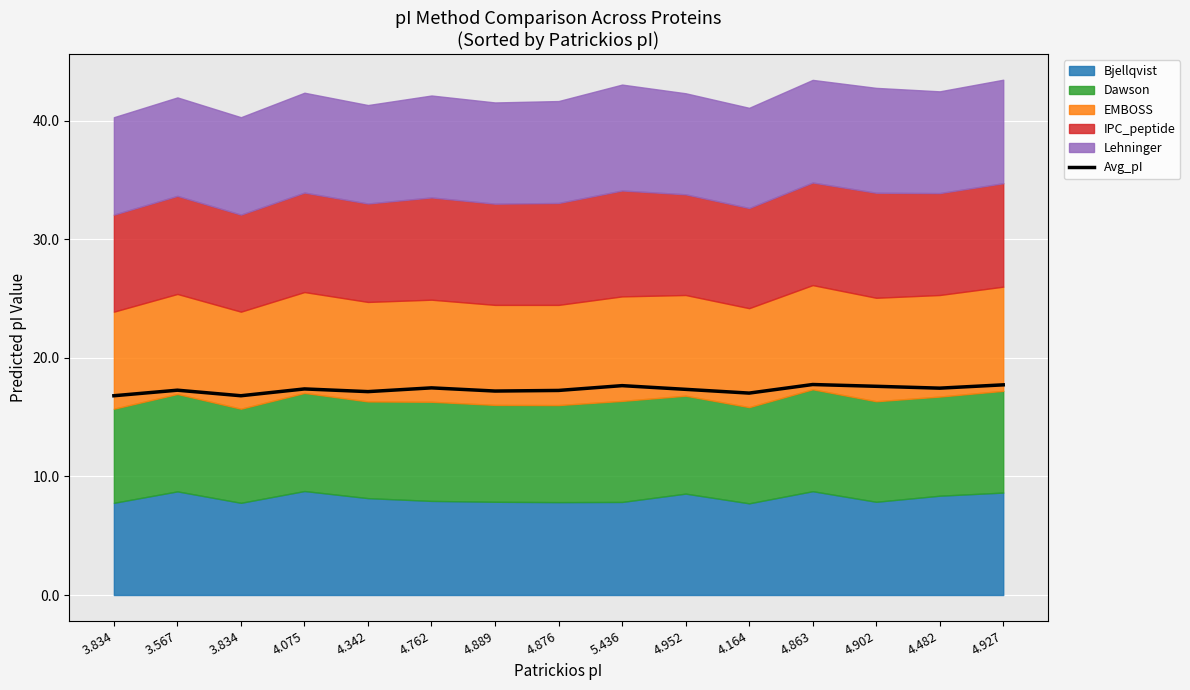

The chart shows a value of 24.0 at 3.567. True or false?

False